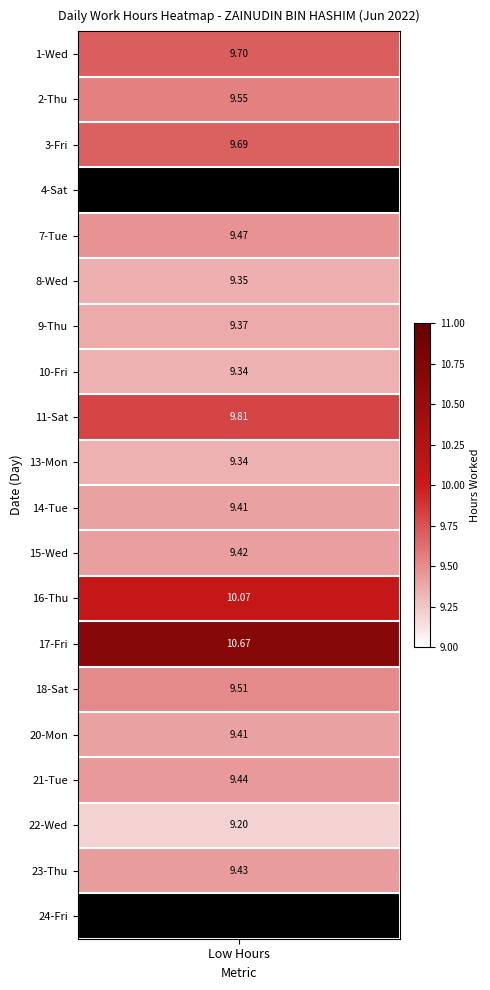

Rank the series by their maximum value, from lowest to highest.

4, 24, 22, 10, 13, 8, 9, 14, 20, 15, 23, 21, 7, 18, 2, 3, 1, 11, 16, 17